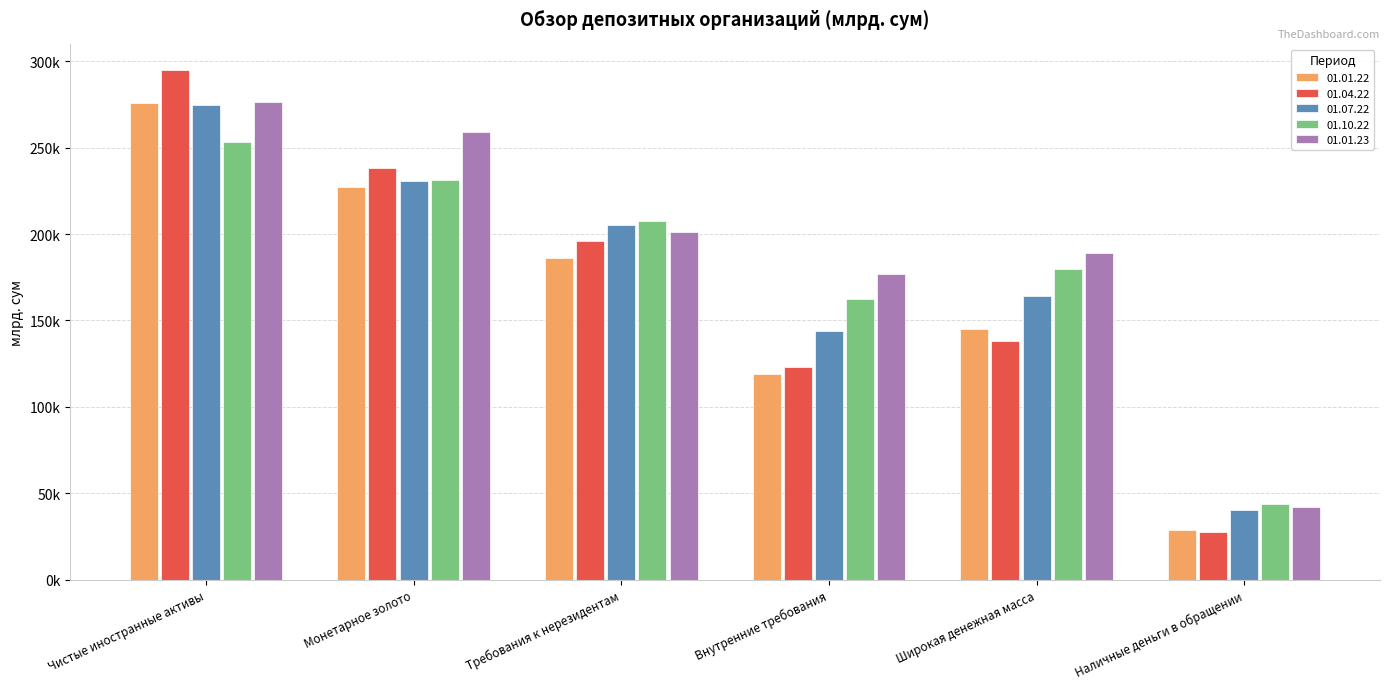

Are the bars grouped side by side (vs. stacked)?

Yes